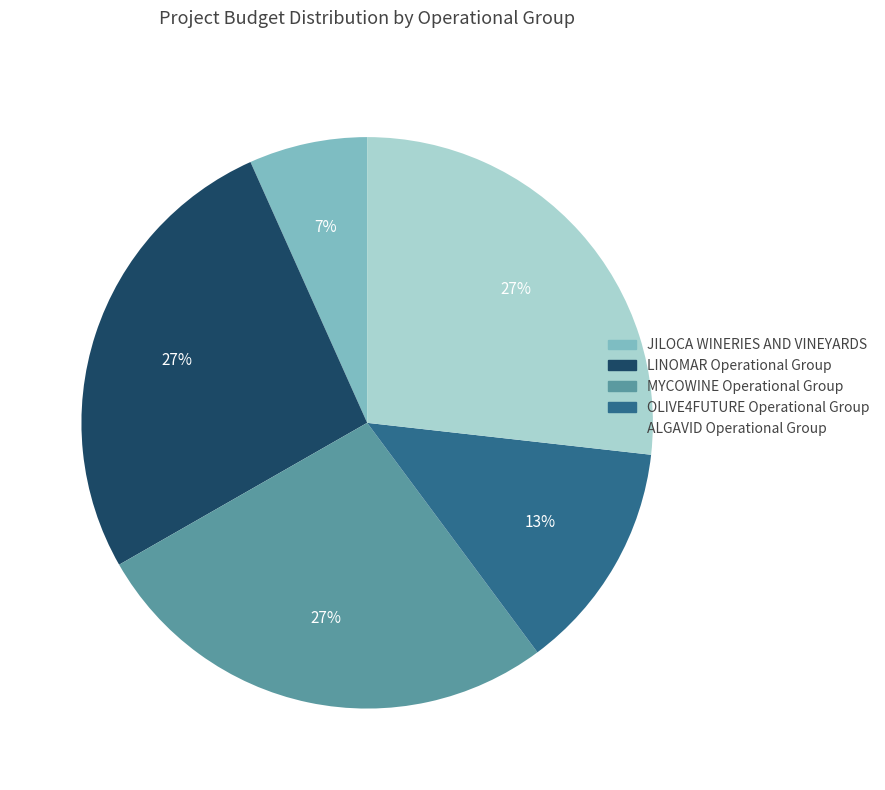

What is the ratio of the value at OLIVE4FUTURE Operational Group to the value at LINOMAR Operational Group?

0.5